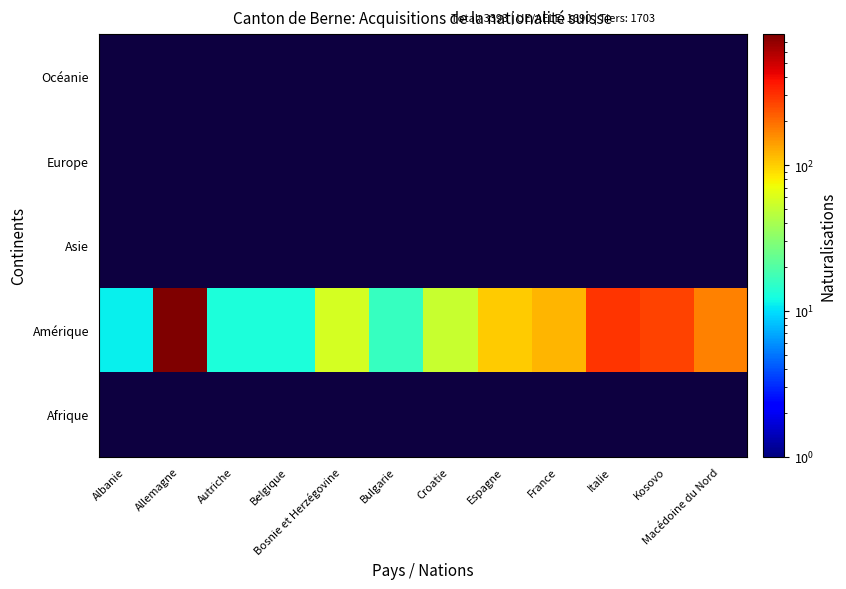

Which category has the lowest value across all series?

Albanie